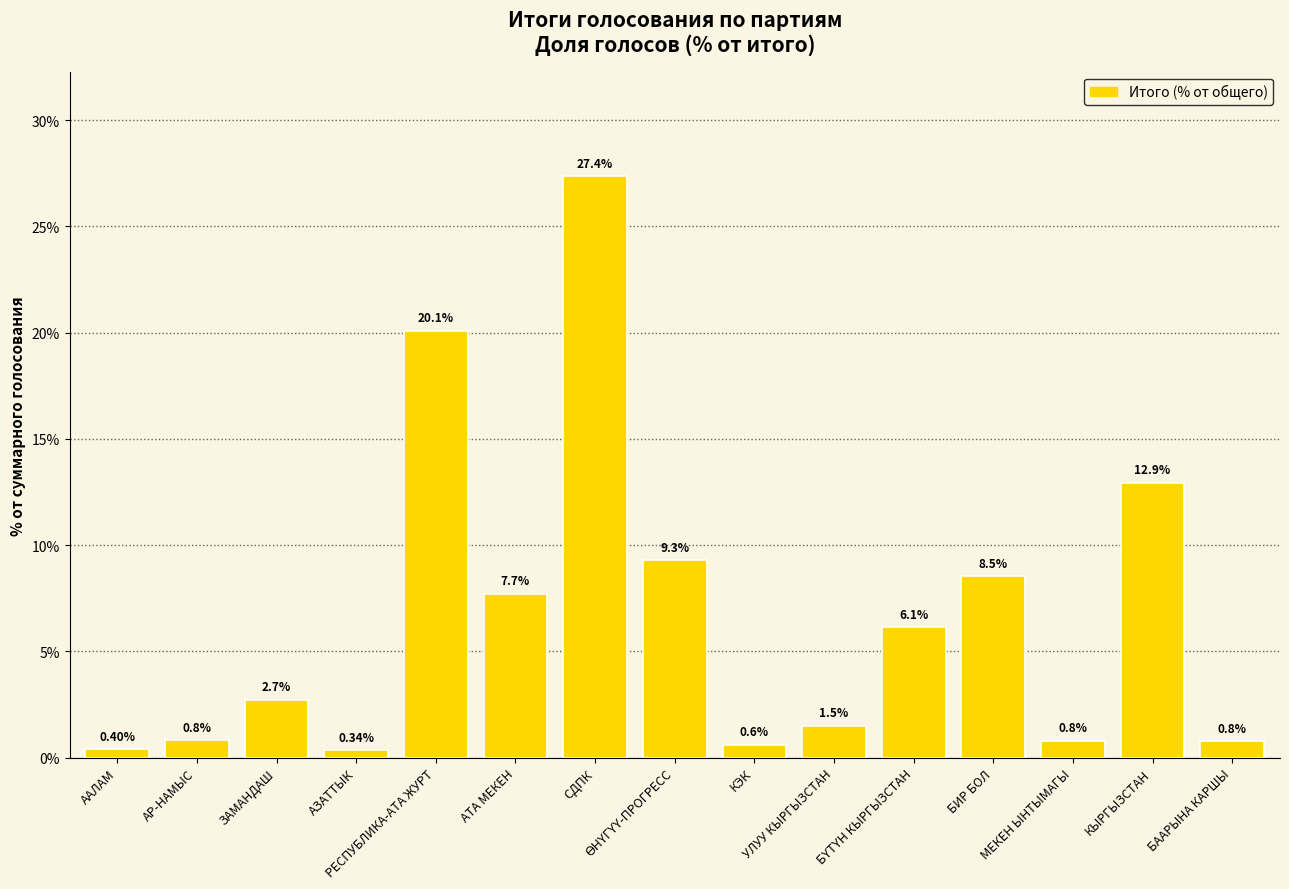

At which category does the chart reach its peak across all series?

СДПК